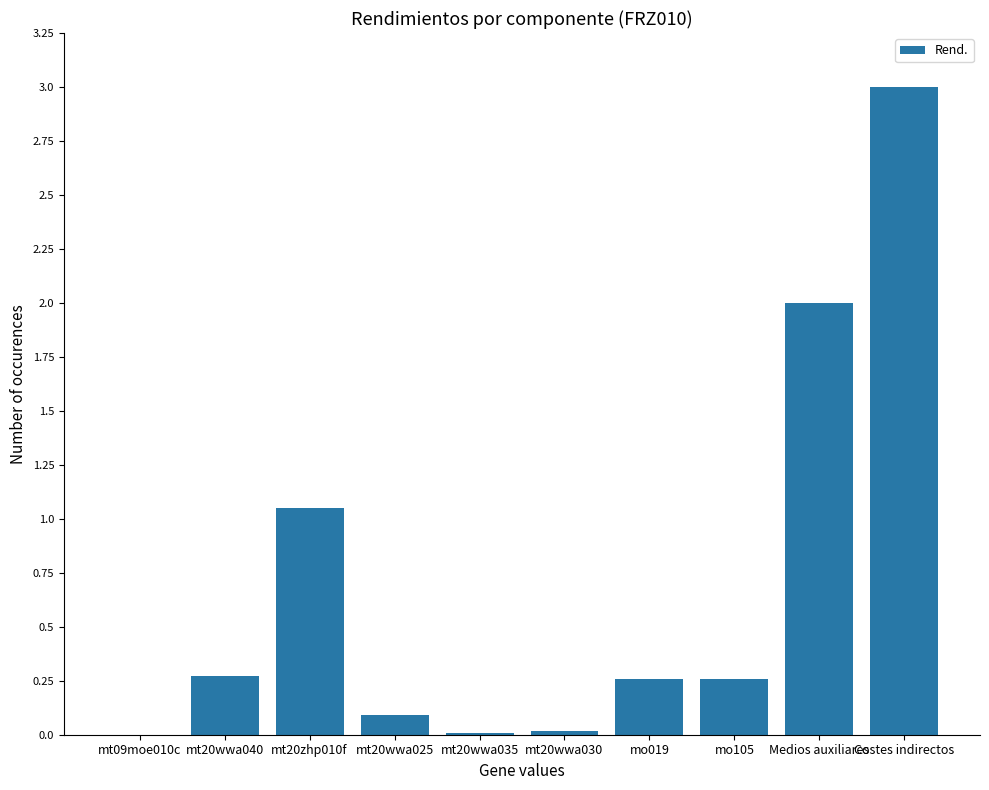

What is the sum of all values?

7.0